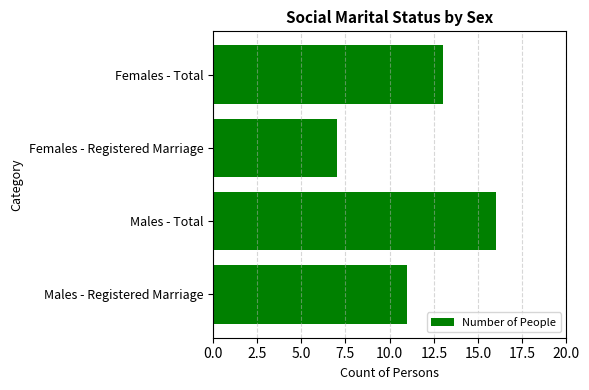

Are the bars grouped side by side (vs. stacked)?

No